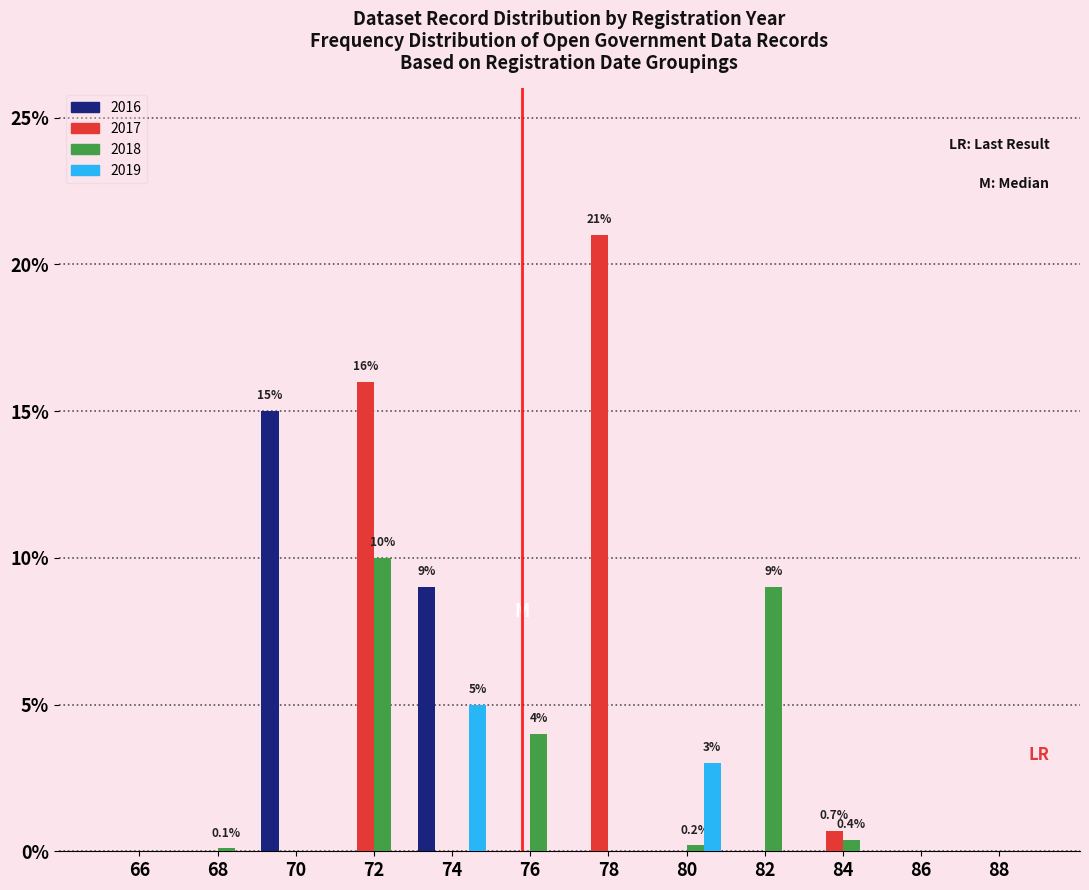

Which series has the largest total across all categories?

2017